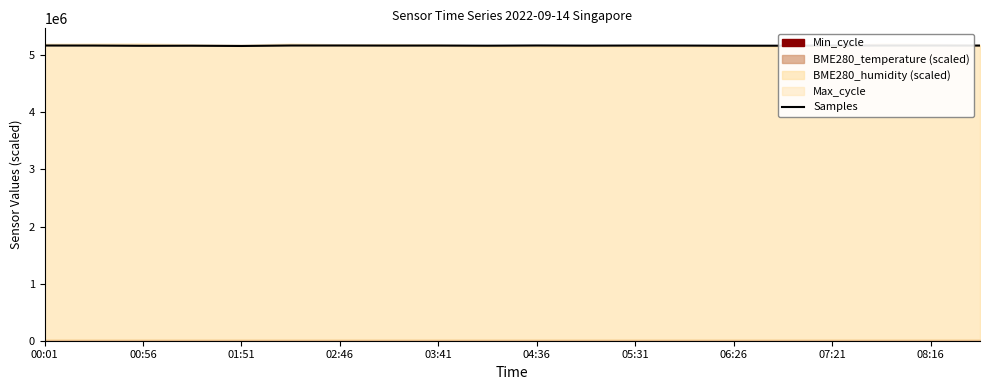

At which label does the data first exceed 5168360?

00:01